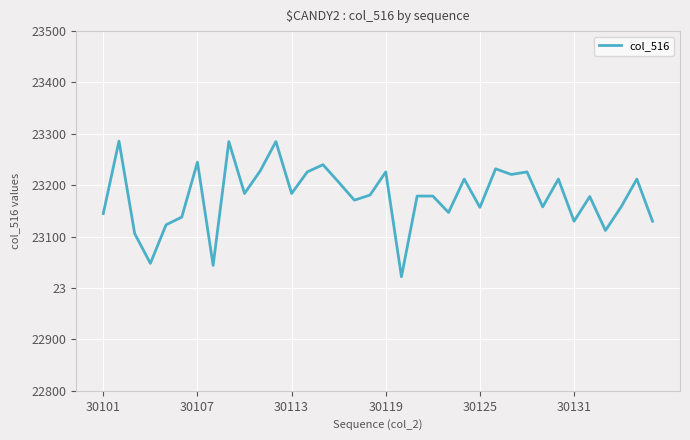

Reading right to left, list all the values displayed in this chart.

23130	23212	23158	23112	23178	23130	23212	23158	23226	23221	23232	23157	23212	23147	23179	23179	23022	23226	23181	23171	23206	23240	23226	23184	23285	23228	23184	23285	23044	23245	23138	23123	23048	23106	23286	23145